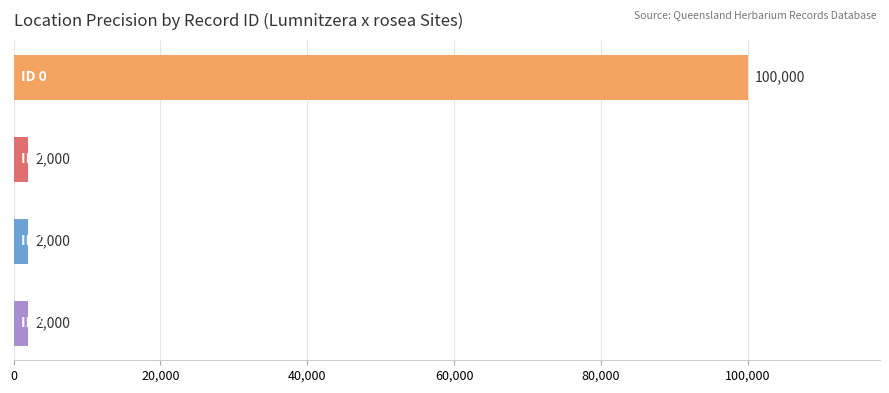

Reading top to bottom, extract all data points from this chart.

100000	2000	2000	2000